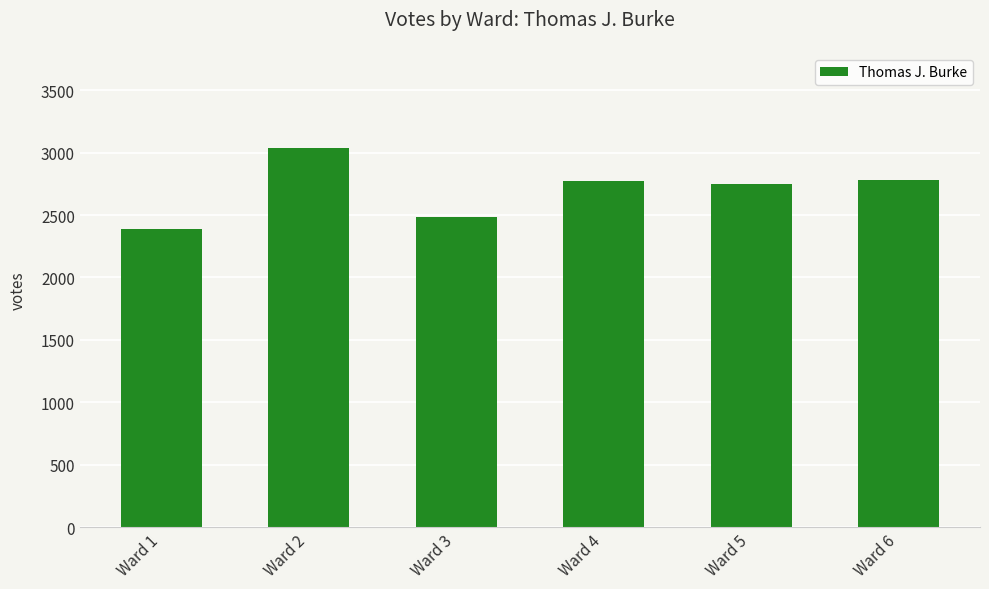

Is it true that the value at Ward 2 is 3039?

True